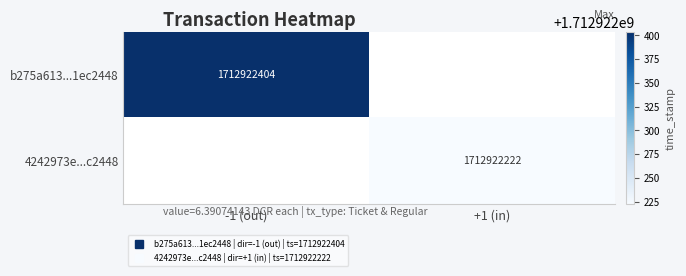

Rank the series by their maximum value, from highest to lowest.

b275a6135e526bd9024ea138a586020f1ec2448, 4242973e394915dfcedbe9fc73fae50e45d8e6f